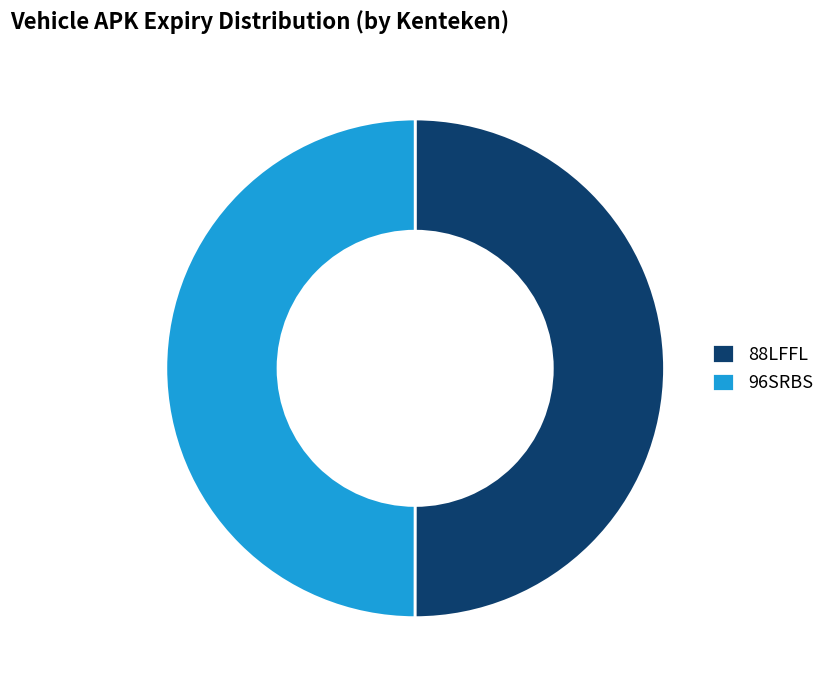

Do 96SRBS and 88LFFL together represent more than half of the pie?

Yes